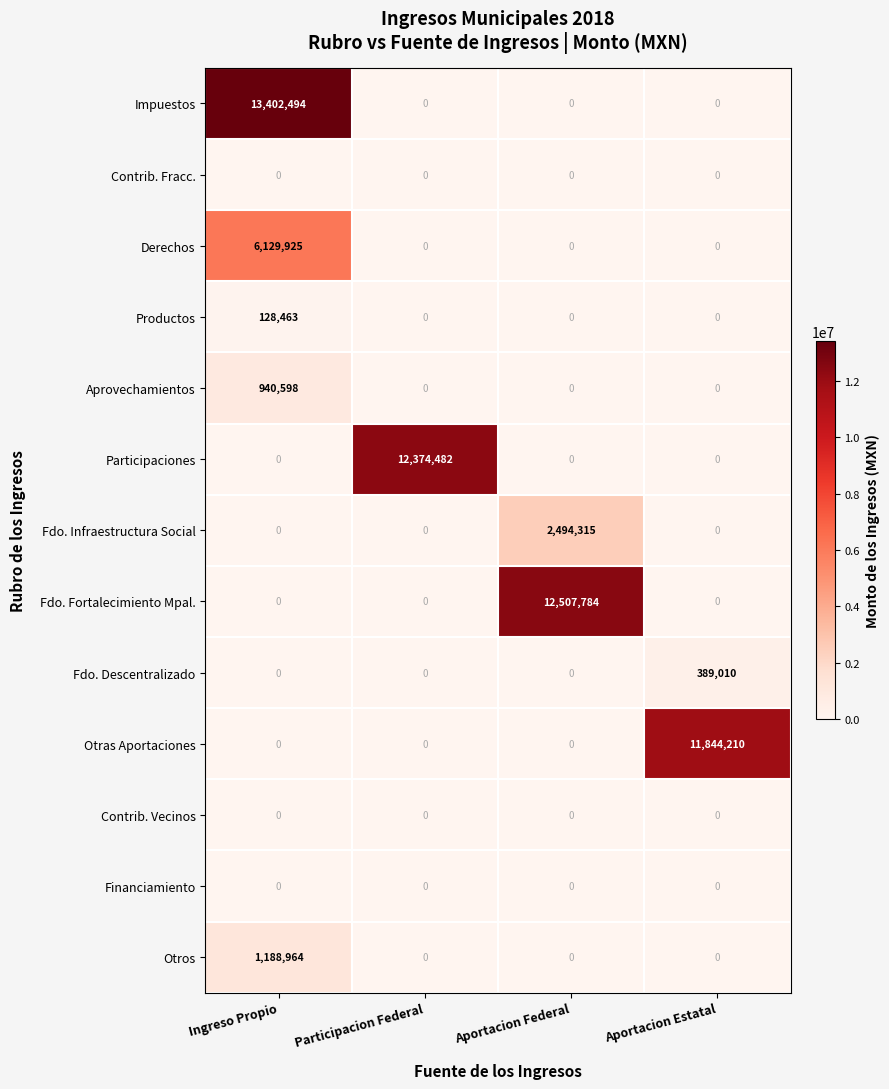

At which category is the sum across all series the highest?

Ingreso Propio